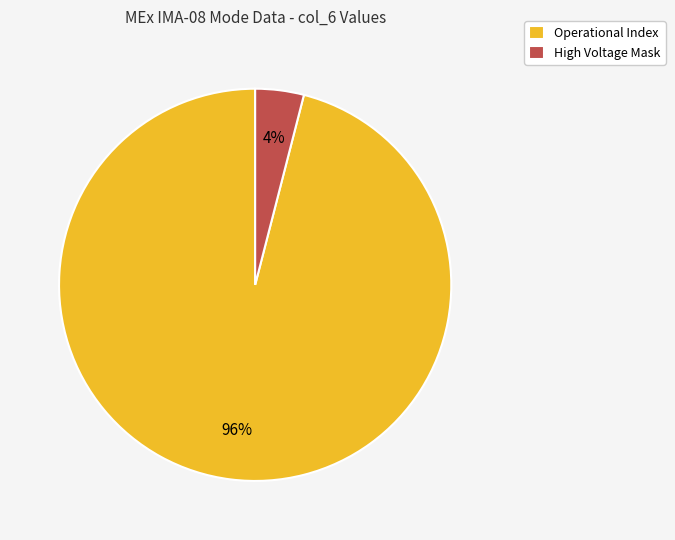

The High Voltage Mask slice represents 4% of the pie. True or false?

True